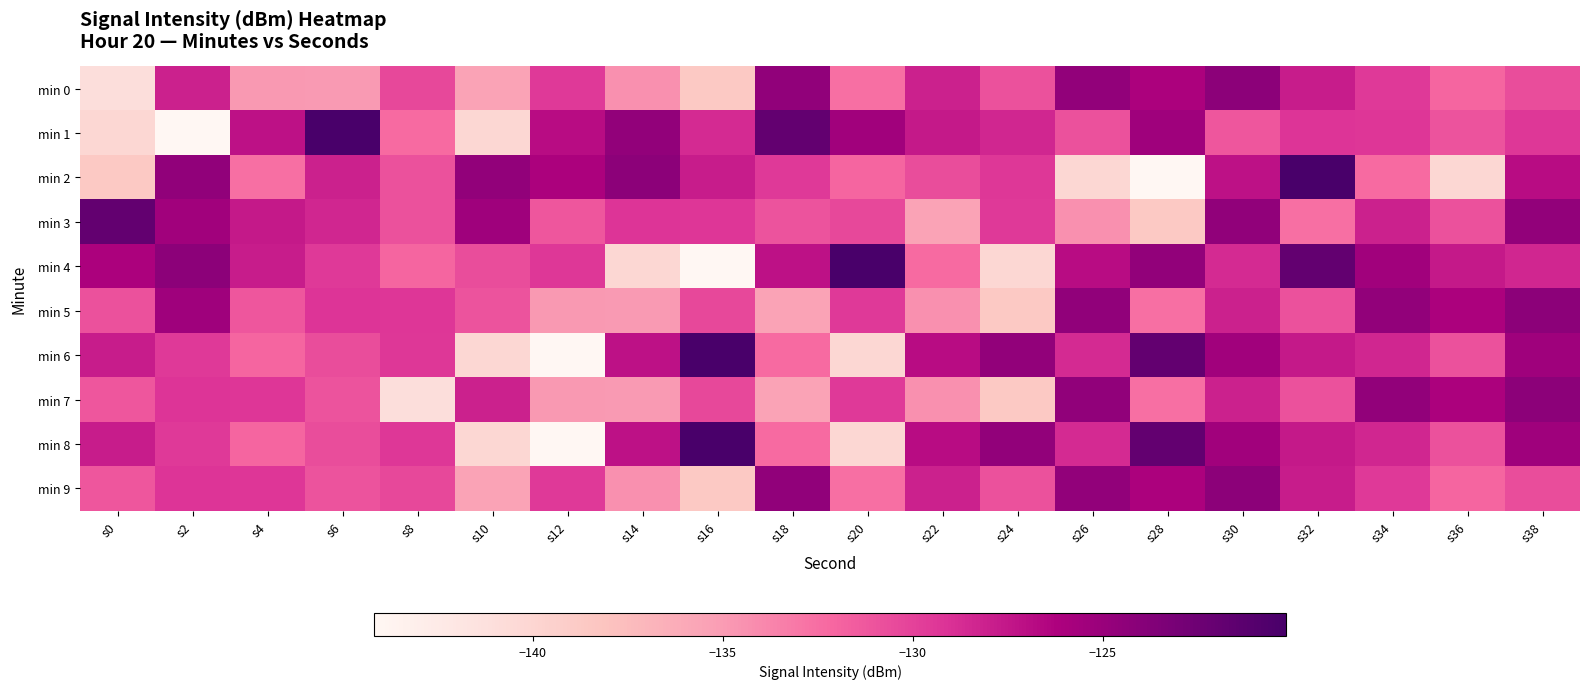

Reading left to right, transcribe all the data shown in this chart.

min 0: s0=-140.9	s2=-128.1	s4=-134.9	s6=-135.0	s8=-130.3	s10=-135.5	s12=-129.5	s14=-134.3	s16=-138.6	s18=-124.6	s20=-132.6	s22=-128.1	s24=-130.9	s26=-124.6	s28=-126.1	s30=-124.2	s32=-127.8	s34=-129.5	s36=-132.0	s38=-130.7
min 1: s0=-140.2	s2=-144.2	s4=-127.2	s6=-120.2	s8=-132.3	s10=-140.2	s12=-126.9	s14=-124.7	s16=-128.7	s18=-121.8	s20=-125.5	s22=-127.6	s24=-128.4	s26=-130.9	s28=-125.4	s30=-131.2	s32=-129.2	s34=-129.3	s36=-131.0	s38=-129.4
min 2: s0=-138.6	s2=-124.6	s4=-132.6	s6=-128.1	s8=-130.9	s10=-124.6	s12=-126.1	s14=-124.2	s16=-127.8	s18=-129.5	s20=-132.0	s22=-130.7	s24=-129.4	s26=-140.2	s28=-144.2	s30=-127.2	s32=-120.2	s34=-132.3	s36=-140.2	s38=-126.9
min 3: s0=-121.8	s2=-125.5	s4=-127.6	s6=-128.4	s8=-130.9	s10=-125.4	s12=-131.2	s14=-129.2	s16=-129.3	s18=-131.0	s20=-130.3	s22=-135.5	s24=-129.5	s26=-134.3	s28=-138.6	s30=-124.6	s32=-132.6	s34=-128.1	s36=-130.9	s38=-124.6
min 4: s0=-126.1	s2=-124.2	s4=-127.8	s6=-129.5	s8=-132.0	s10=-130.7	s12=-129.4	s14=-140.2	s16=-144.2	s18=-127.2	s20=-120.2	s22=-132.3	s24=-140.2	s26=-126.9	s28=-124.7	s30=-128.7	s32=-121.8	s34=-125.5	s36=-127.6	s38=-128.4
min 5: s0=-130.9	s2=-125.4	s4=-131.2	s6=-129.2	s8=-129.3	s10=-131.0	s12=-134.9	s14=-135.0	s16=-130.3	s18=-135.5	s20=-129.5	s22=-134.3	s24=-138.6	s26=-124.6	s28=-132.6	s30=-128.1	s32=-130.9	s34=-124.6	s36=-126.1	s38=-124.2
min 6: s0=-127.8	s2=-129.5	s4=-132.0	s6=-130.7	s8=-129.4	s10=-140.2	s12=-144.2	s14=-127.2	s16=-120.2	s18=-132.3	s20=-140.2	s22=-126.9	s24=-124.7	s26=-128.7	s28=-121.8	s30=-125.5	s32=-127.6	s34=-128.4	s36=-130.9	s38=-125.4
min 7: s0=-131.2	s2=-129.2	s4=-129.3	s6=-131.0	s8=-140.9	s10=-128.1	s12=-134.9	s14=-135.0	s16=-130.3	s18=-135.5	s20=-129.5	s22=-134.3	s24=-138.6	s26=-124.6	s28=-132.6	s30=-128.1	s32=-130.9	s34=-124.6	s36=-126.1	s38=-124.2
min 8: s0=-127.8	s2=-129.5	s4=-132.0	s6=-130.7	s8=-129.4	s10=-140.2	s12=-144.2	s14=-127.2	s16=-120.2	s18=-132.3	s20=-140.2	s22=-126.9	s24=-124.7	s26=-128.7	s28=-121.8	s30=-125.5	s32=-127.6	s34=-128.4	s36=-130.9	s38=-125.4
min 9: s0=-131.2	s2=-129.2	s4=-129.3	s6=-131.0	s8=-130.3	s10=-135.5	s12=-129.5	s14=-134.3	s16=-138.6	s18=-124.6	s20=-132.6	s22=-128.1	s24=-130.9	s26=-124.6	s28=-126.1	s30=-124.2	s32=-127.8	s34=-129.5	s36=-132.0	s38=-130.7